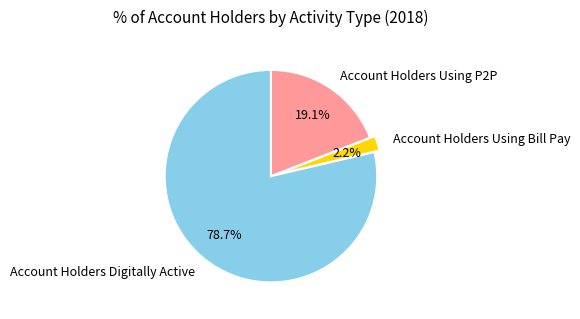

What is the smallest slice in the pie chart?

Account Holders Using Bill Pay